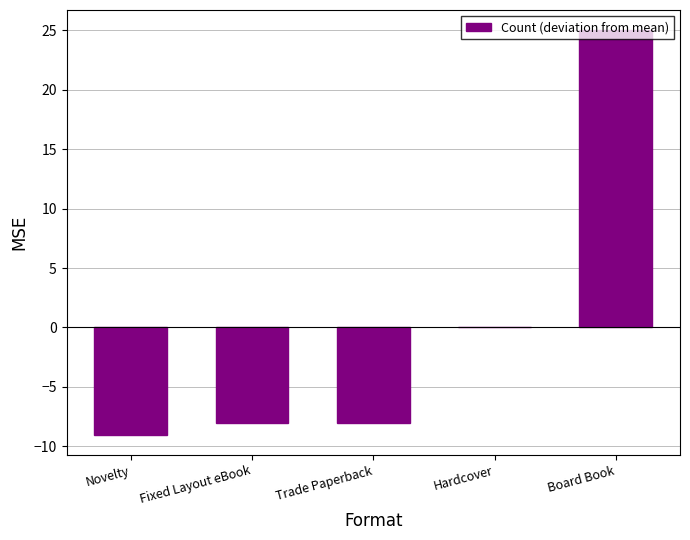

Which category has the highest value across all series?

Board Book